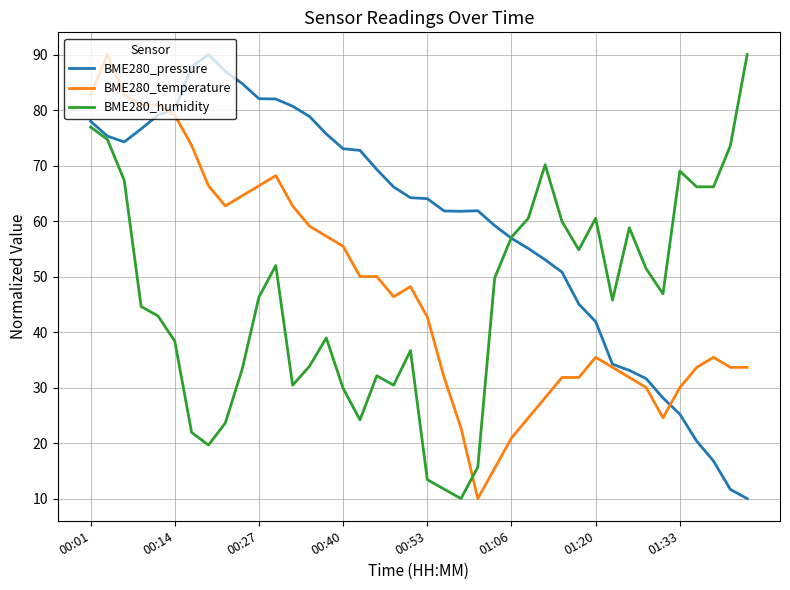

Which series has the largest total across all categories?

BME280_pressure